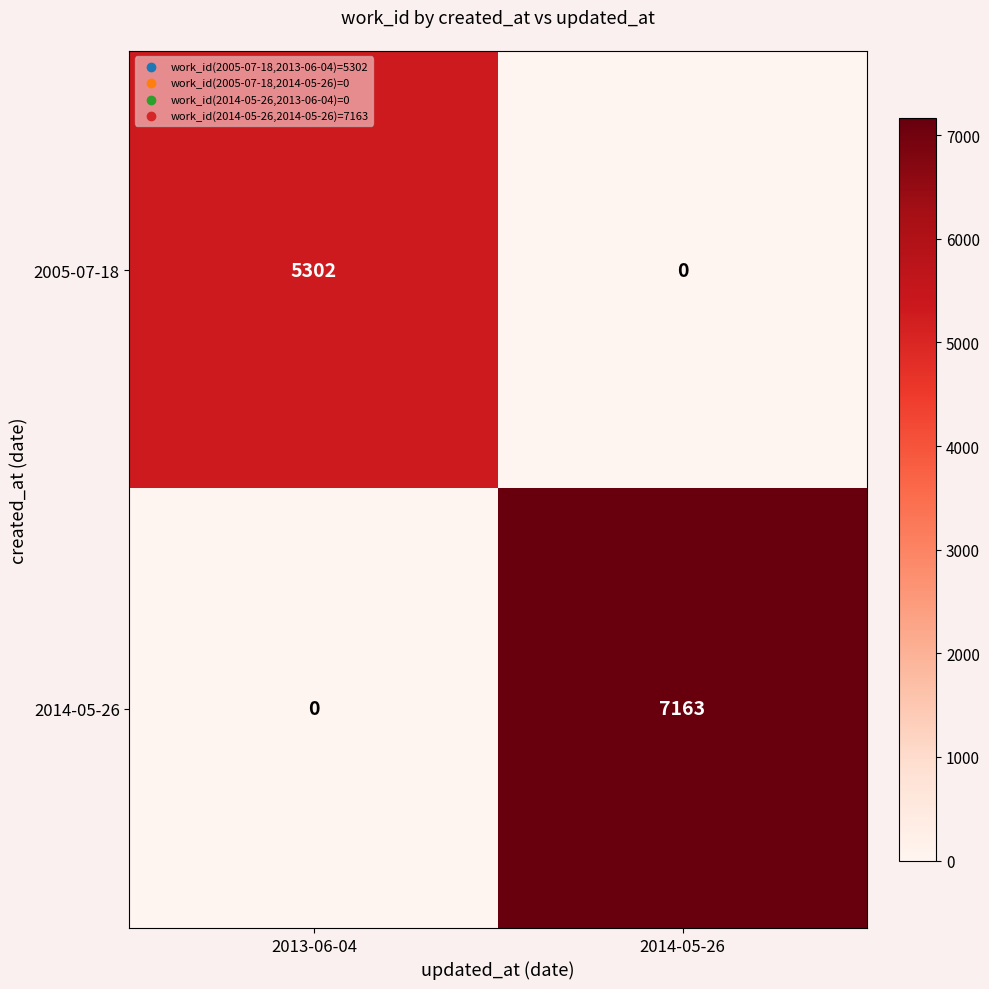

What is the spread (max minus min) of values at 2014-05-26?

7163